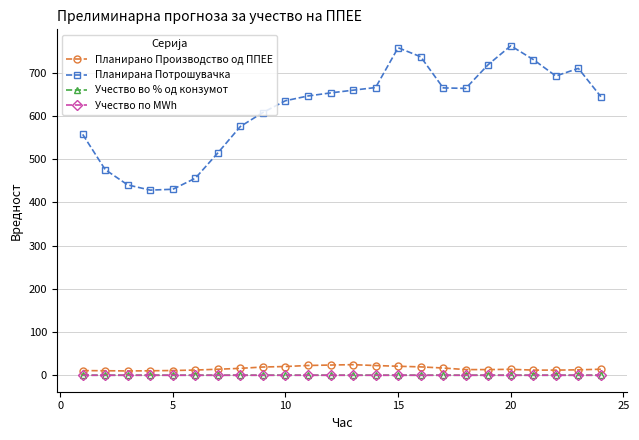

Does the chart have visible grid lines?

Yes